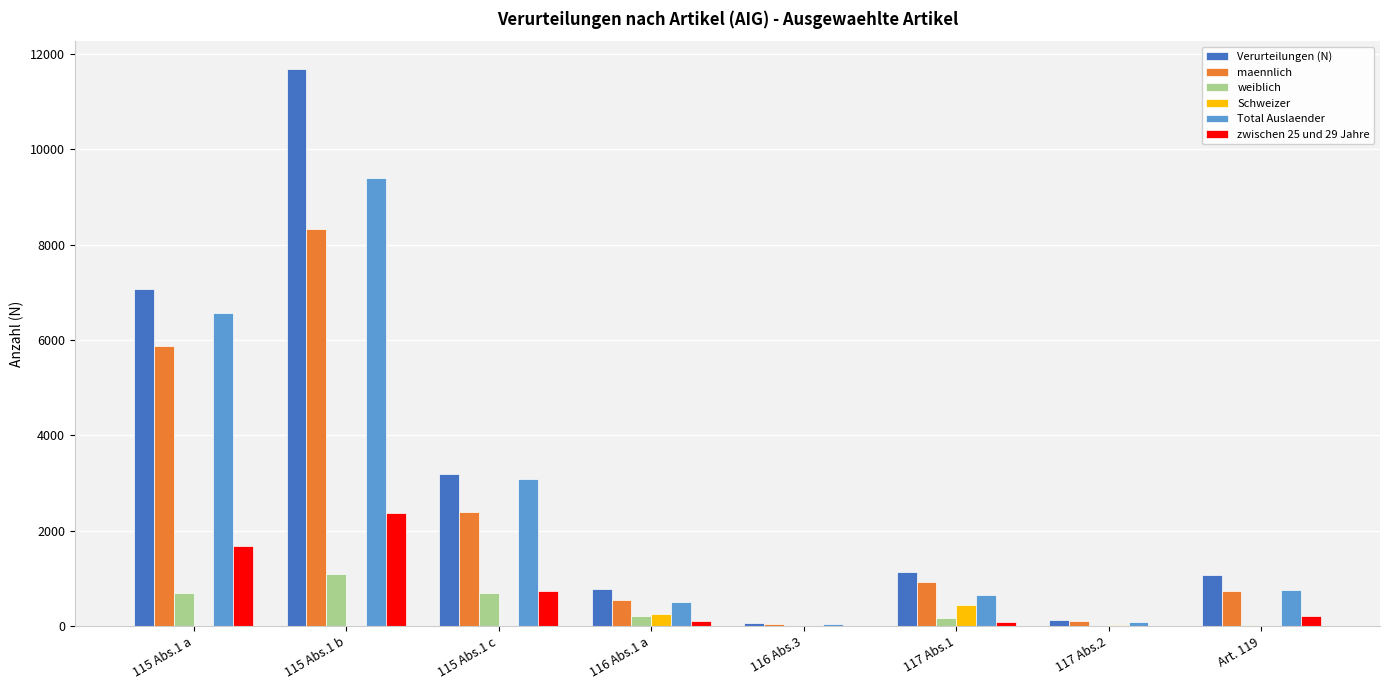

Which category has the highest value in the maennlich series?

115 Abs.1 b